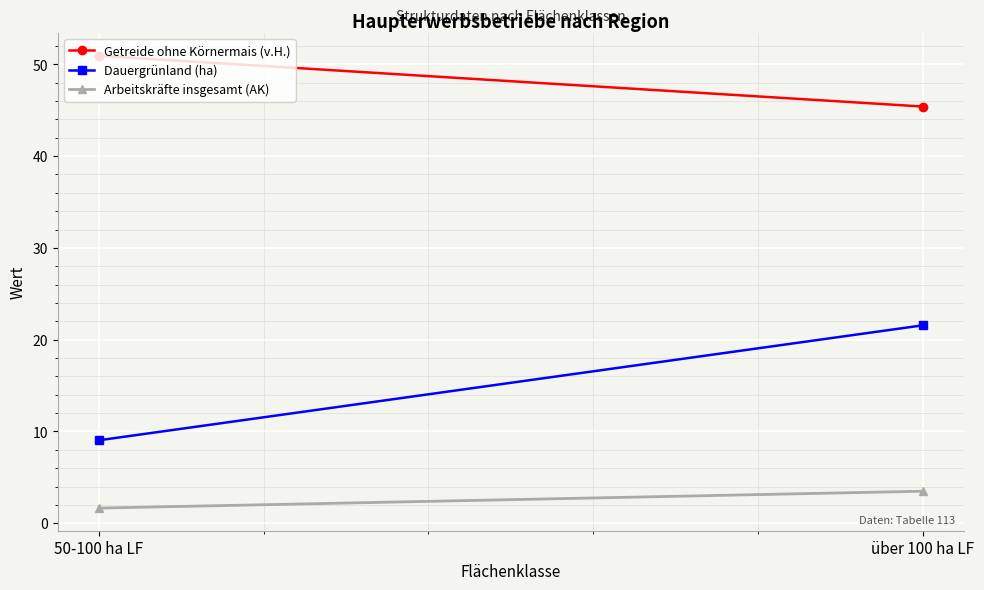

Rank the series by their average value, from highest to lowest.

Getreide ohne Körnermais (v.H.), Dauergrünland (ha), Arbeitskräfte insgesamt (AK)